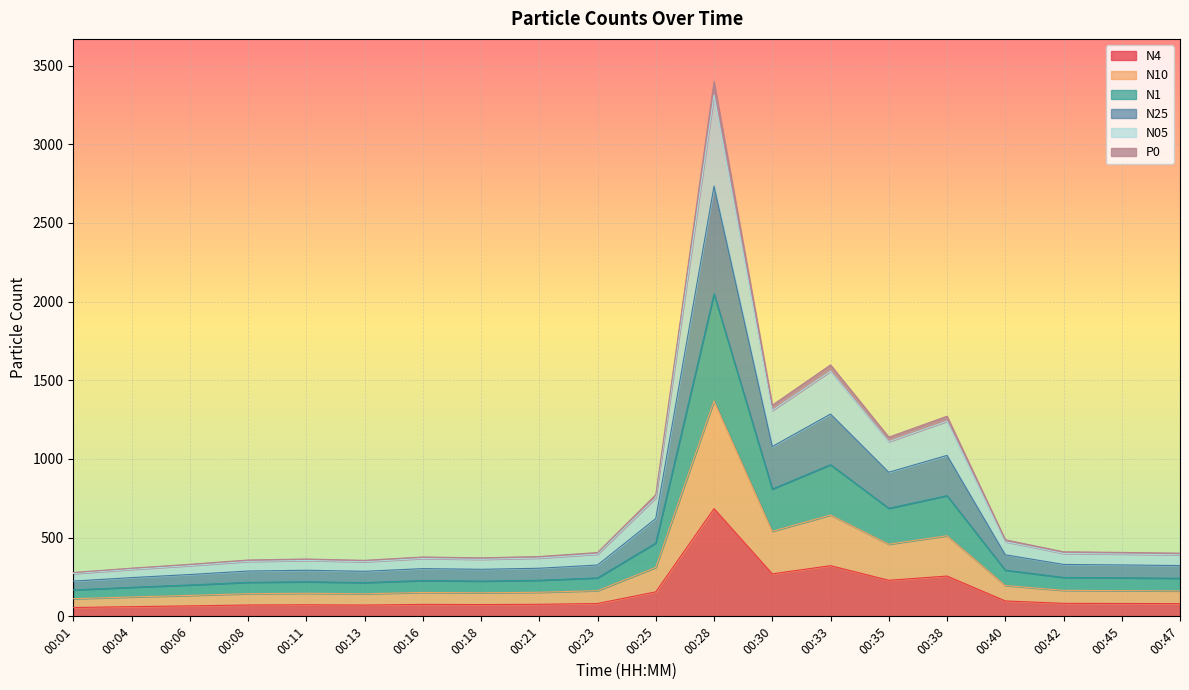

What is the spread (max minus min) of values at 00:16?

301.3